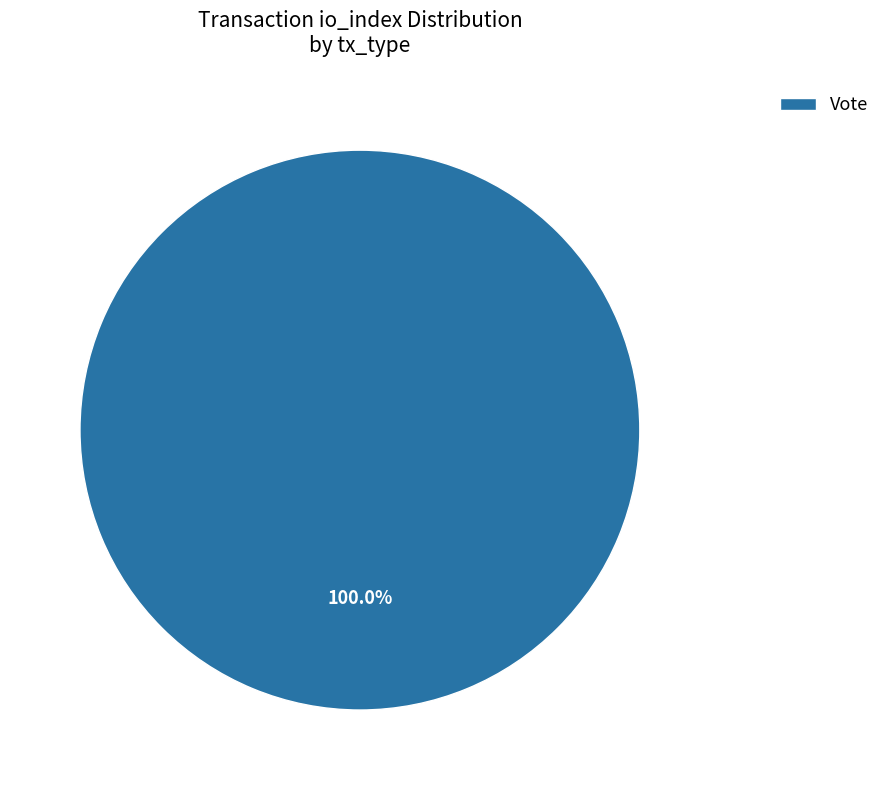

How many slices are in this pie chart?

1